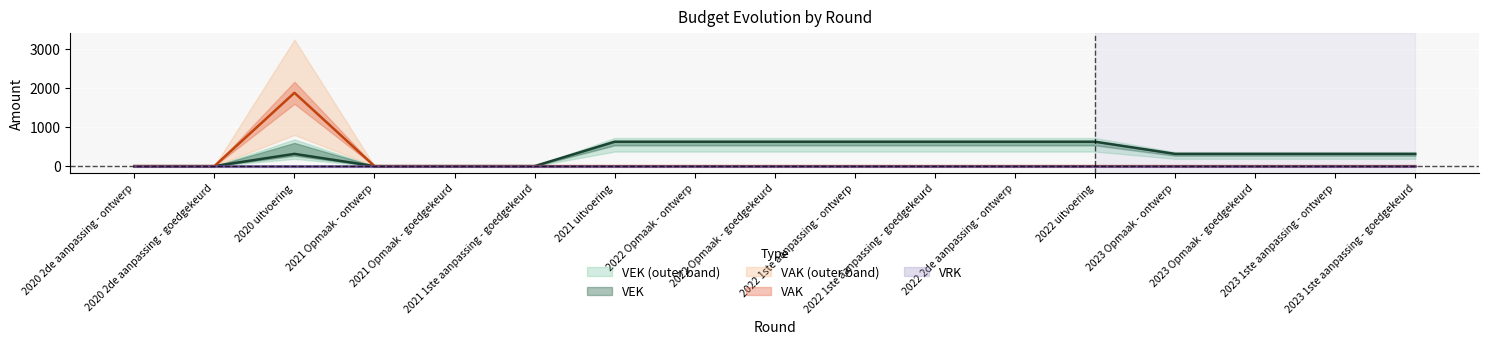

Which series has the largest total across all categories?

VEK